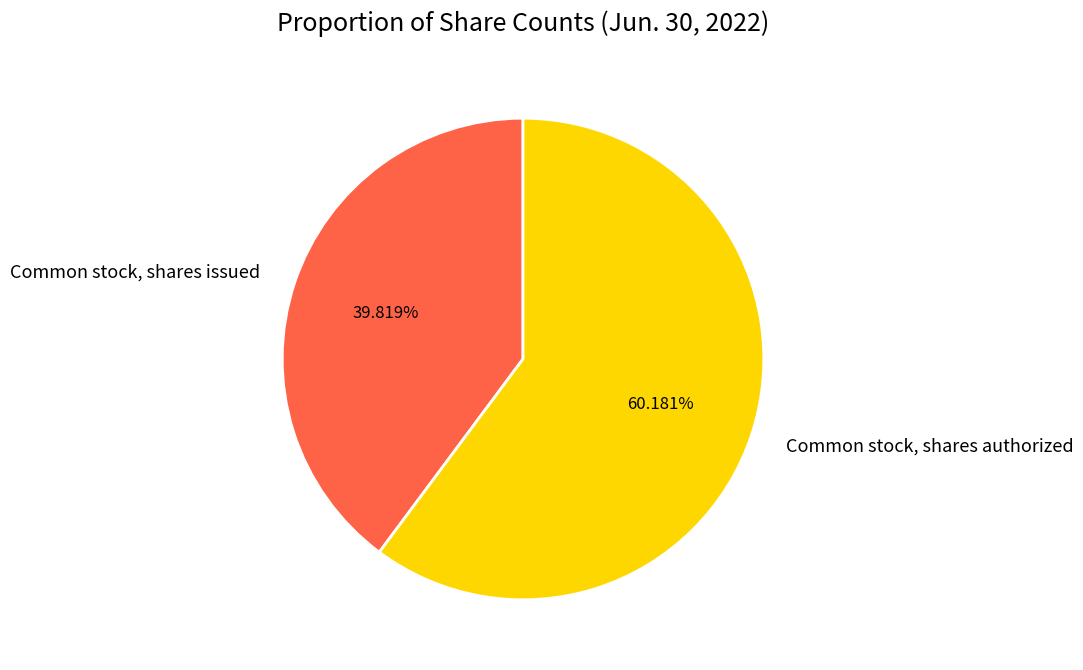

To the nearest percent, what is the average slice percentage?

50%